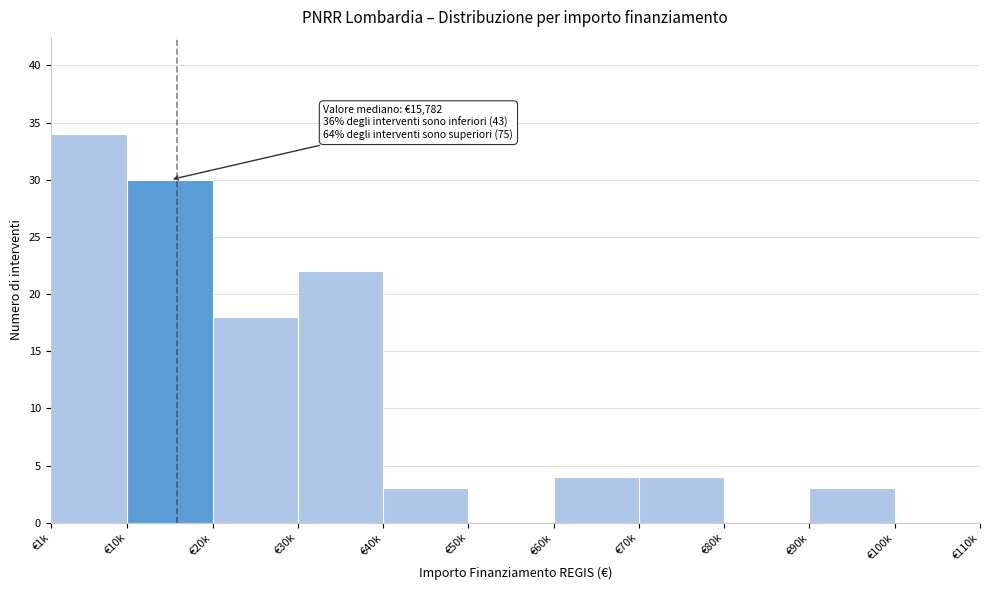

Reading left to right, what are all the values shown in this chart?

€1k=34	€10k=30	€20k=18	€30k=22	€40k=3	€50k=0	€60k=4	€70k=4	€80k=0	€90k=3	€100k=0